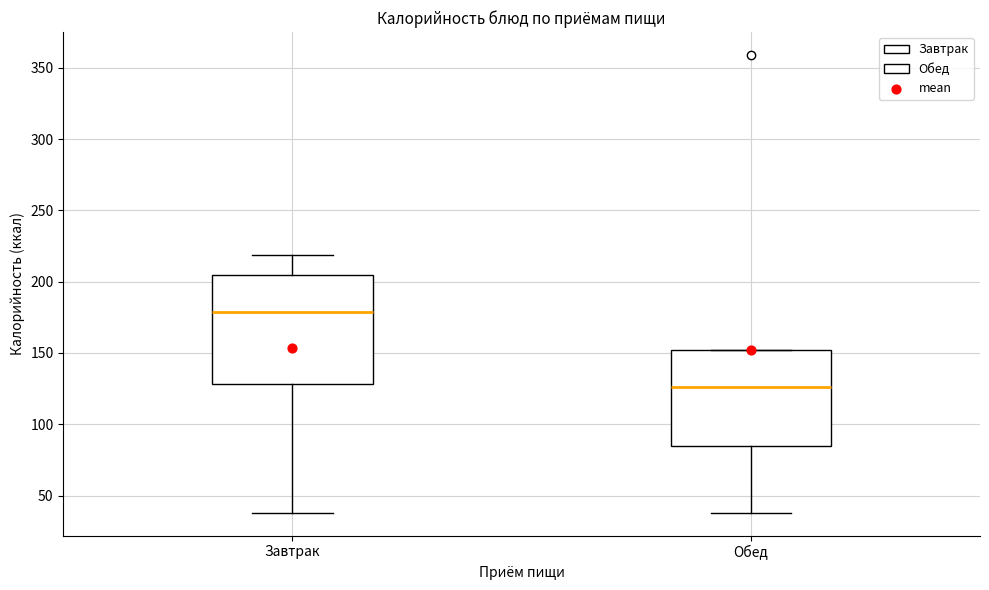

Where does the lower whisker of the box for Завтрак end on the y-axis? The values are not printed on the chart, so give them approximately, as read against the axis.

40